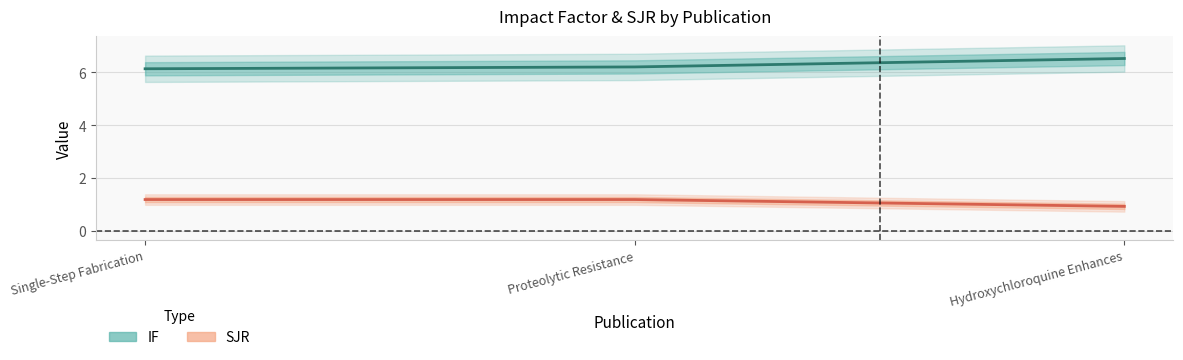

What is the average value of the SJR series?

1.1